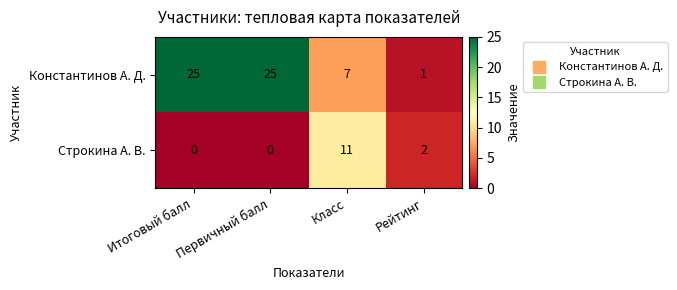

What is the total value across all series at Рейтинг?

3